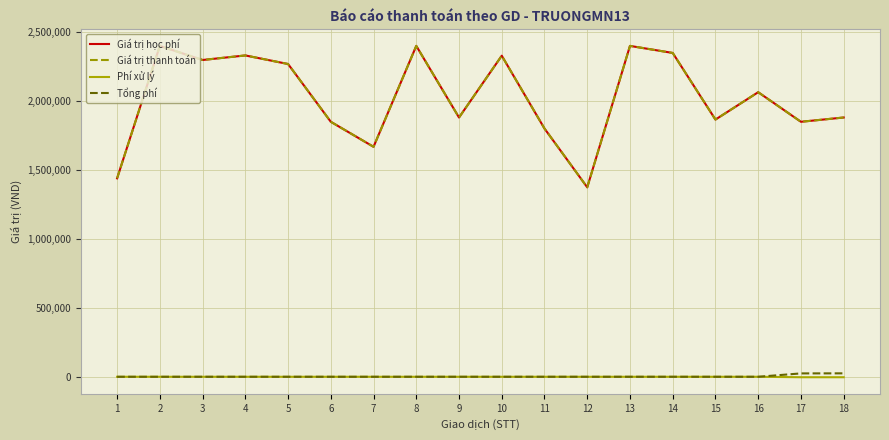

What is the value of the Phí xử lý point at the 8th from the left?

3300